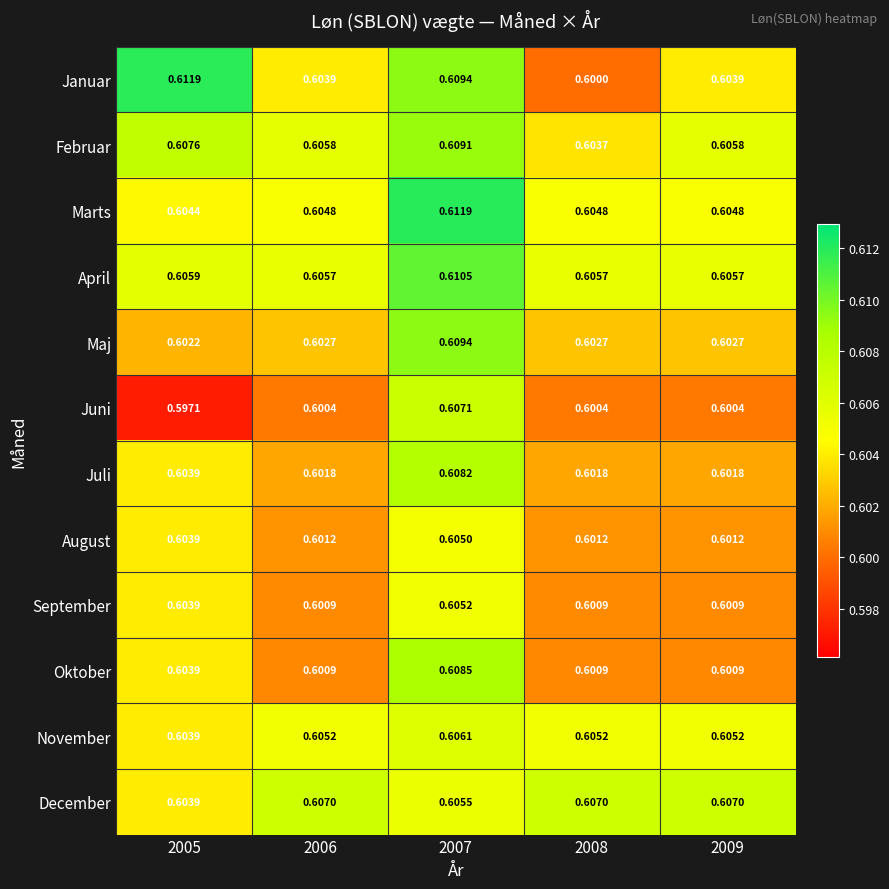

Is the value of September at 2005 greater than the value of April at 2005?

No